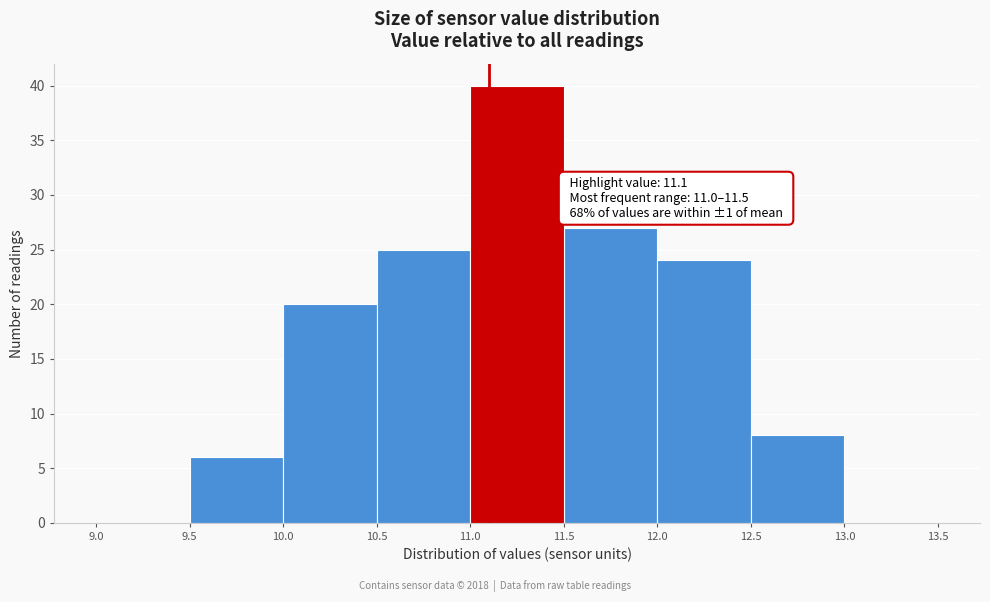

Which range on the x-axis has the tallest bar?

11.0 to 11.5